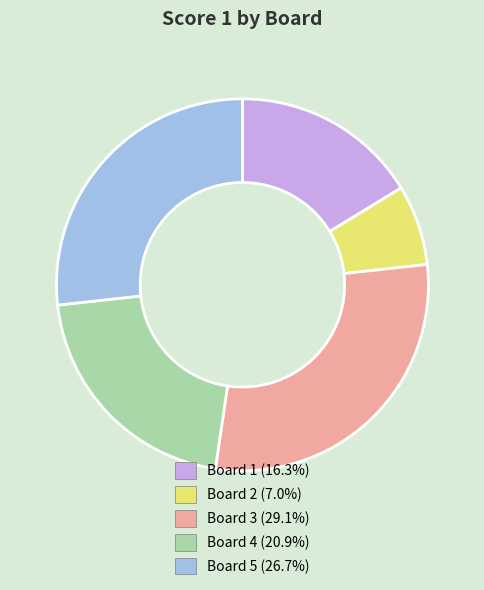

How many slices are in this pie chart?

5